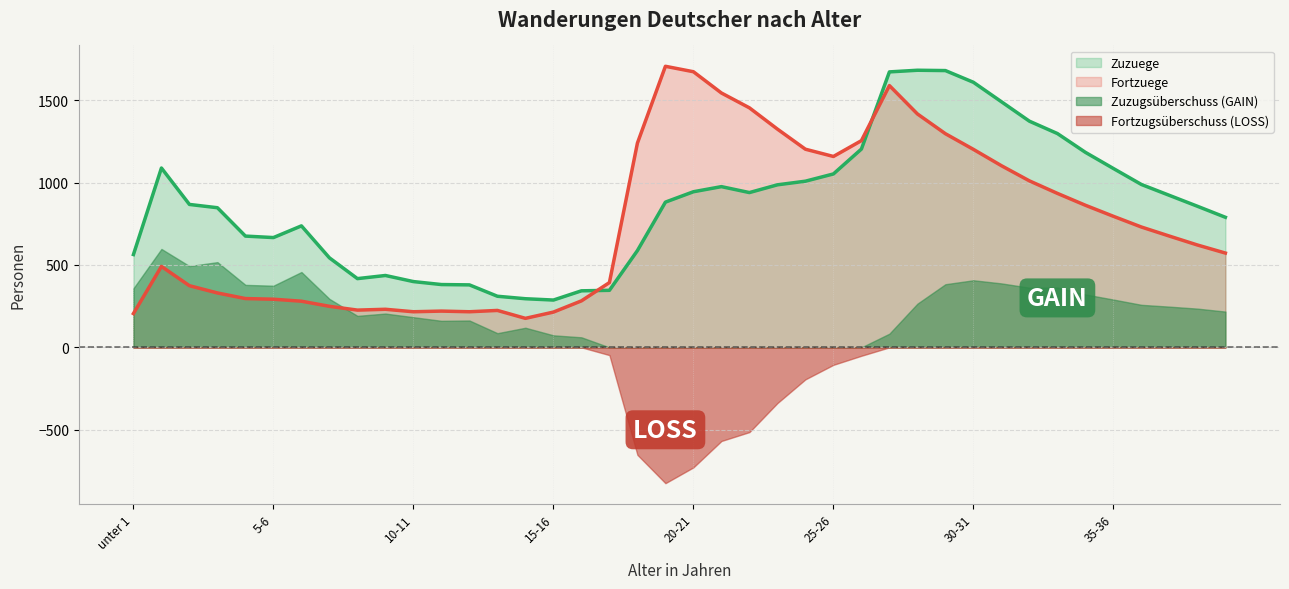

How many lines are shown in the chart?

4